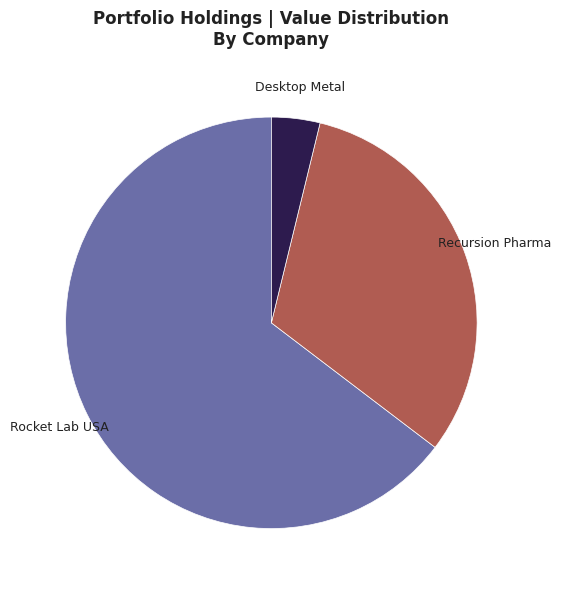

Does any single category account for the majority?

Yes